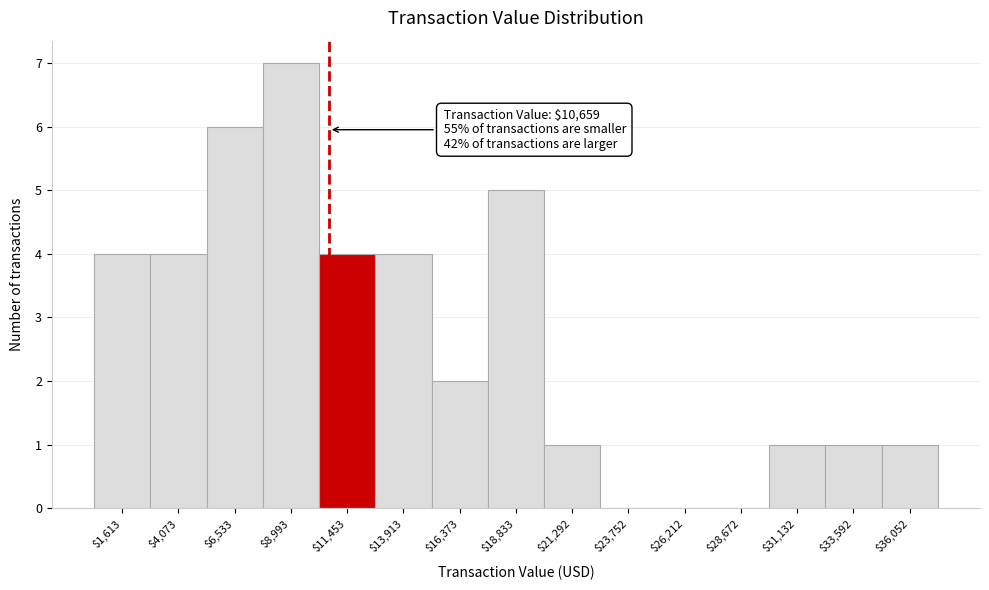

Over which range of the x-axis is the bar tallest?

8000 to 10000